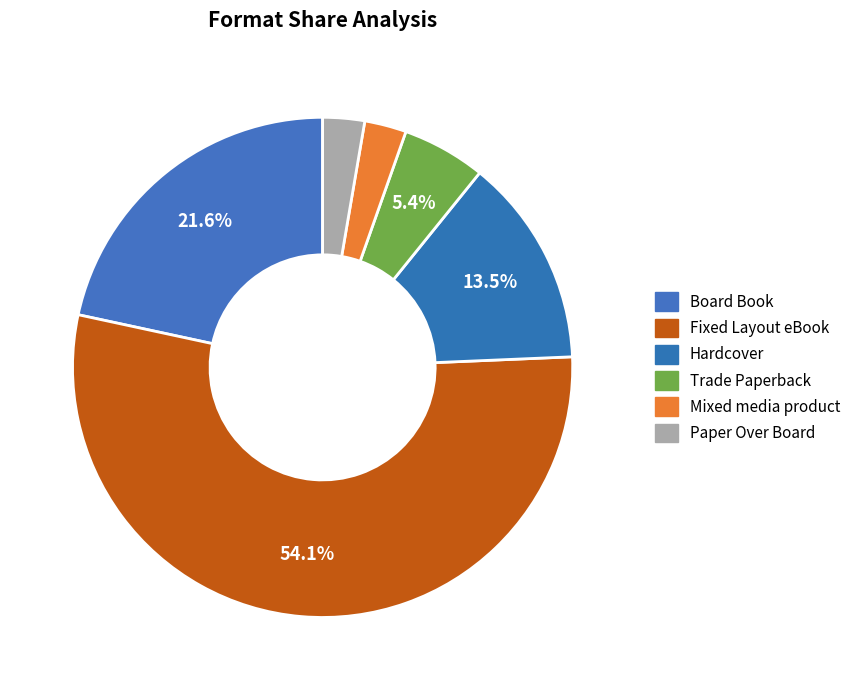

What is the total percentage of Hardcover and Fixed Layout eBook?

67.6%